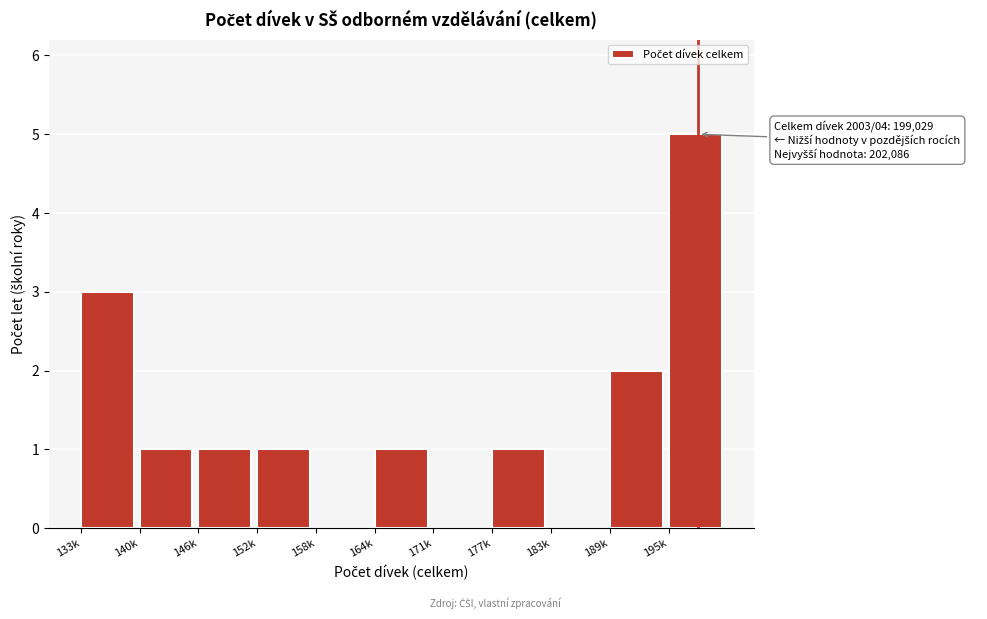

Reading left to right, transcribe all the data shown in this chart.

133k=3	140k=1	146k=1	152k=1	158k=0	164k=1	171k=0	177k=1	183k=0	189k=2	195k=5